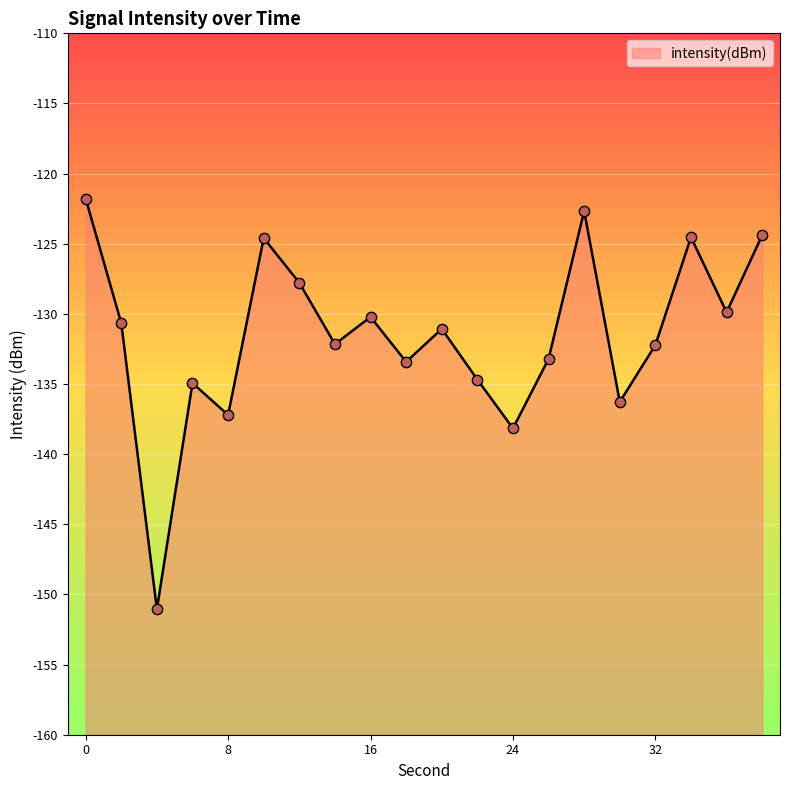

Which has a higher value, 26 or 14?

14